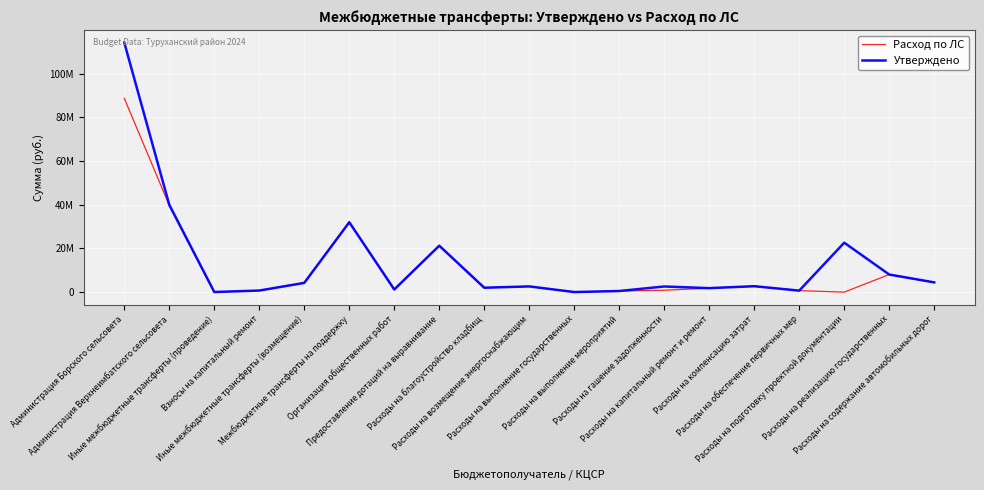

What are all the series names shown in the legend?

Расход по ЛС, Утверждено